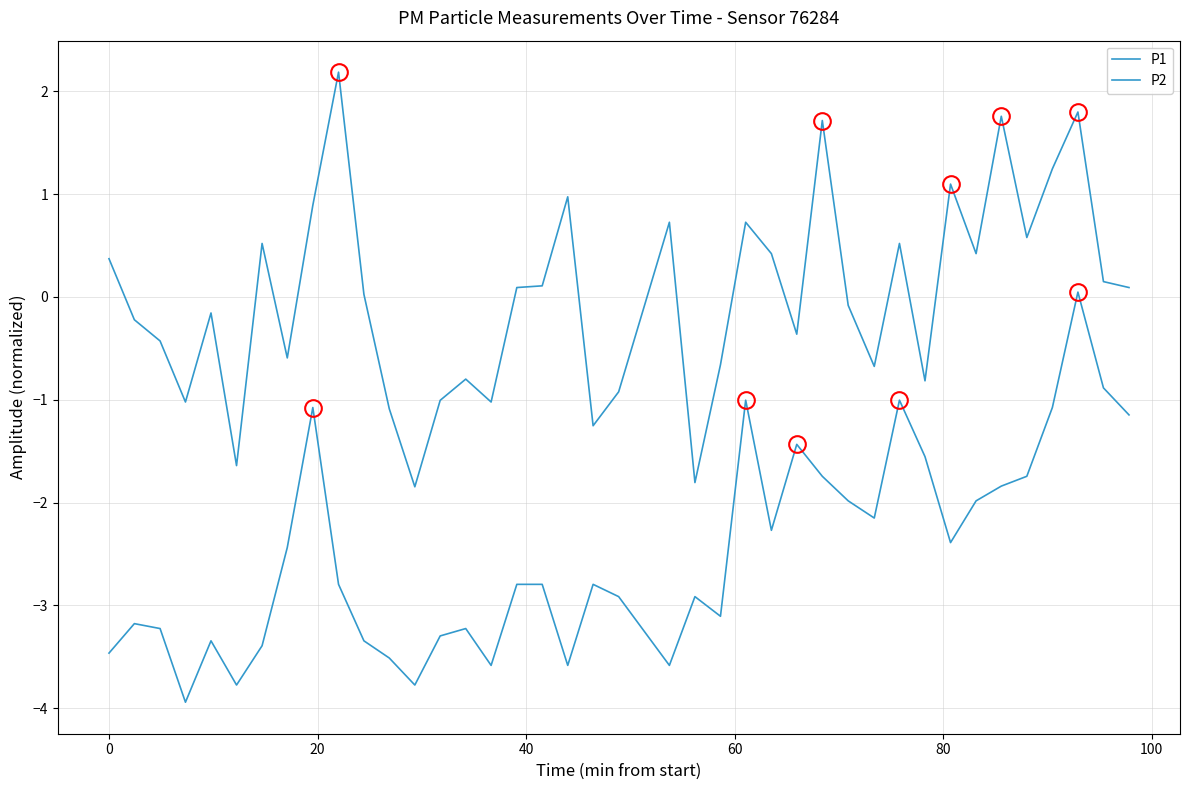

Rank the series by their maximum value, from highest to lowest.

P1, P2